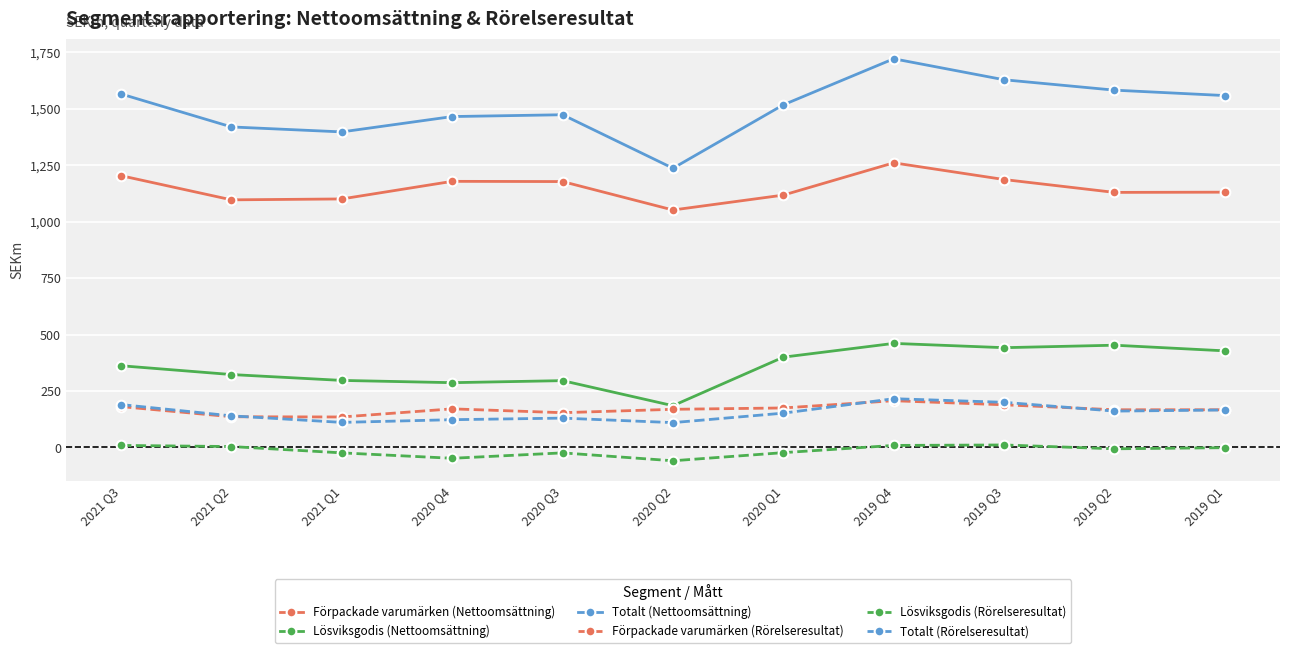

What is the minimum value for Lösviksgodis (Nettoomsättning)?

185